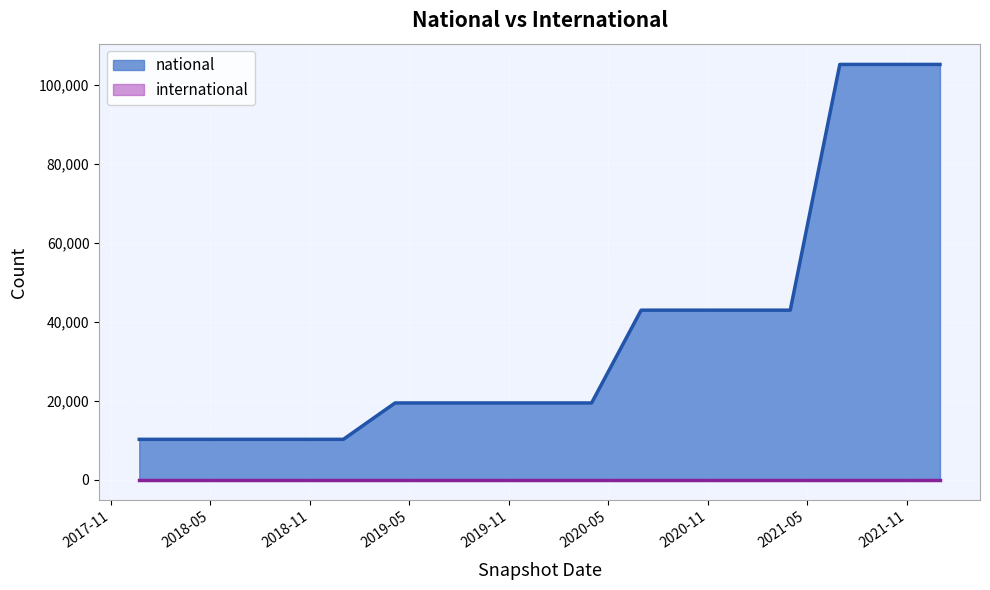

At which label does the data first exceed 19394?

2020-07-01